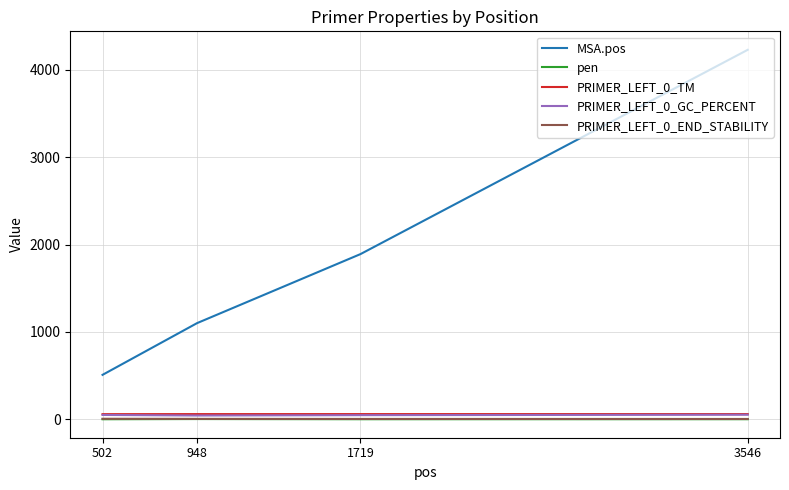

How many lines are shown in the chart?

5